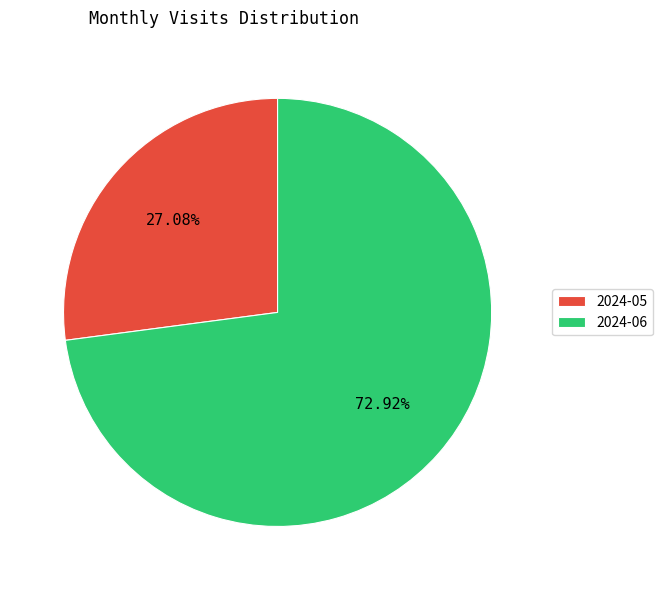

The 2024-05 slice represents 27% of the pie. True or false?

True